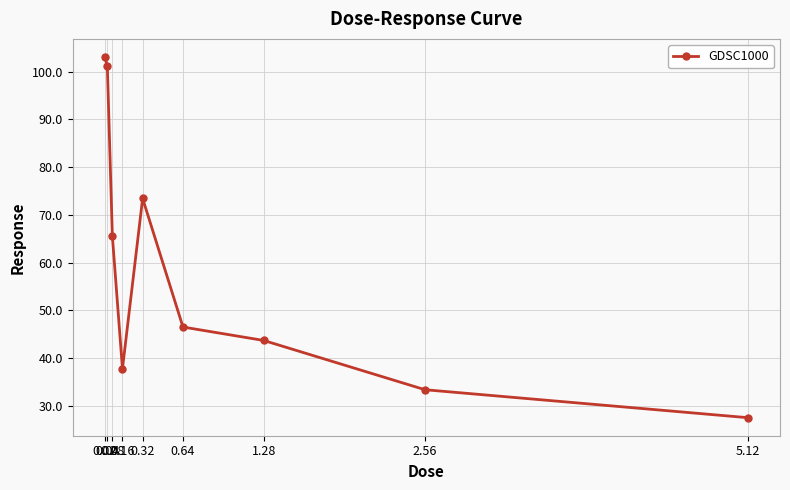

What is the value of the 5th point from the left?

73.4